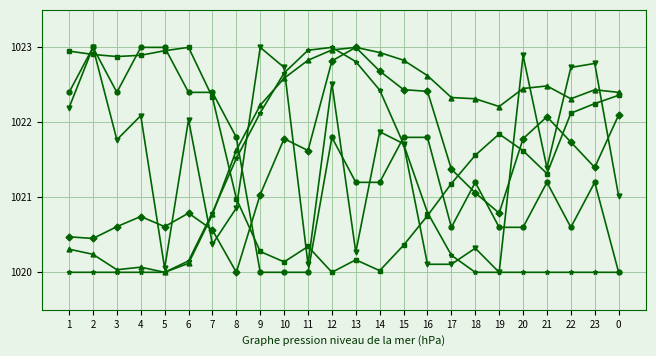

What position from the left is 8?

8